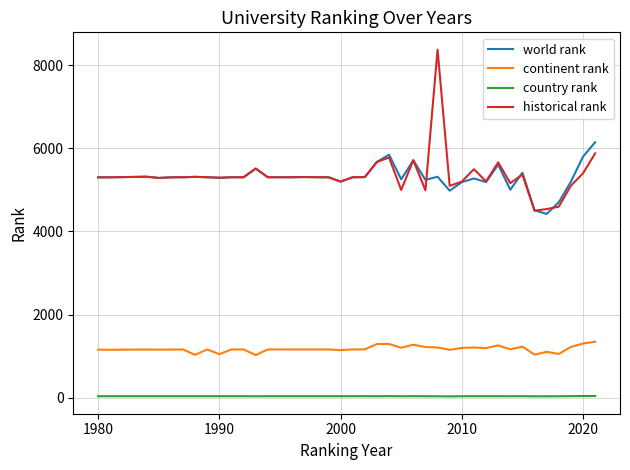

True or false: historical rank has more than 2 interior local peaks.

True